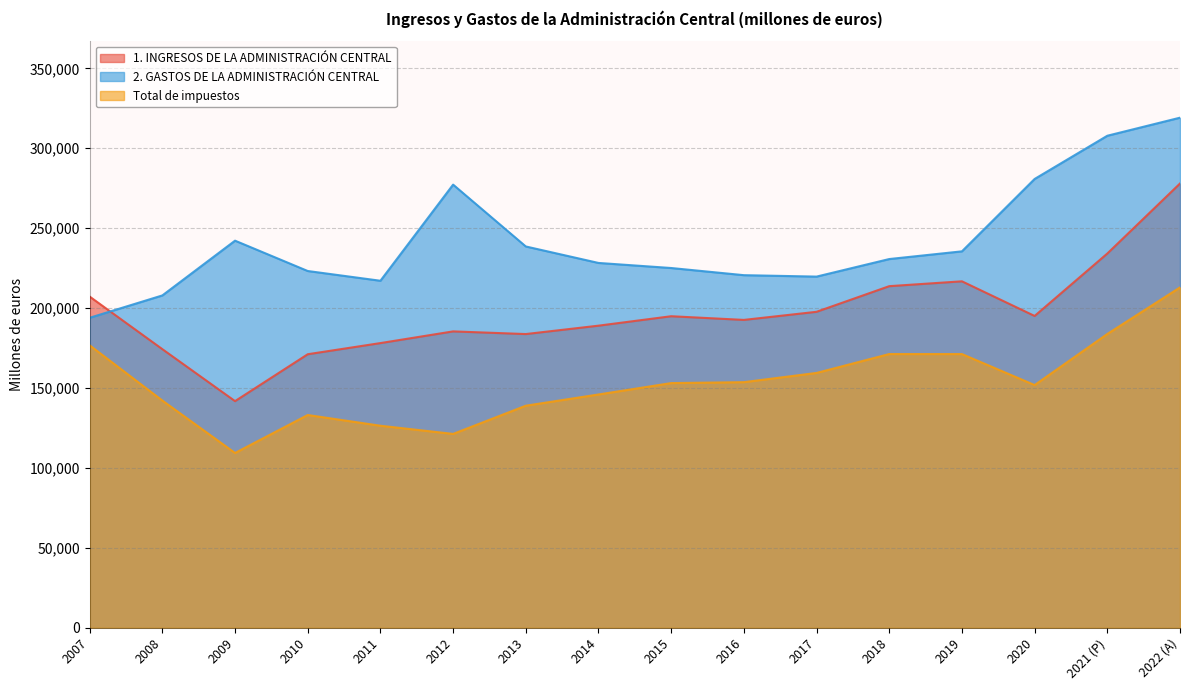

At which label does 2. GASTOS DE LA ADMINISTRACIÓN CENTRAL reach its minimum?

2007